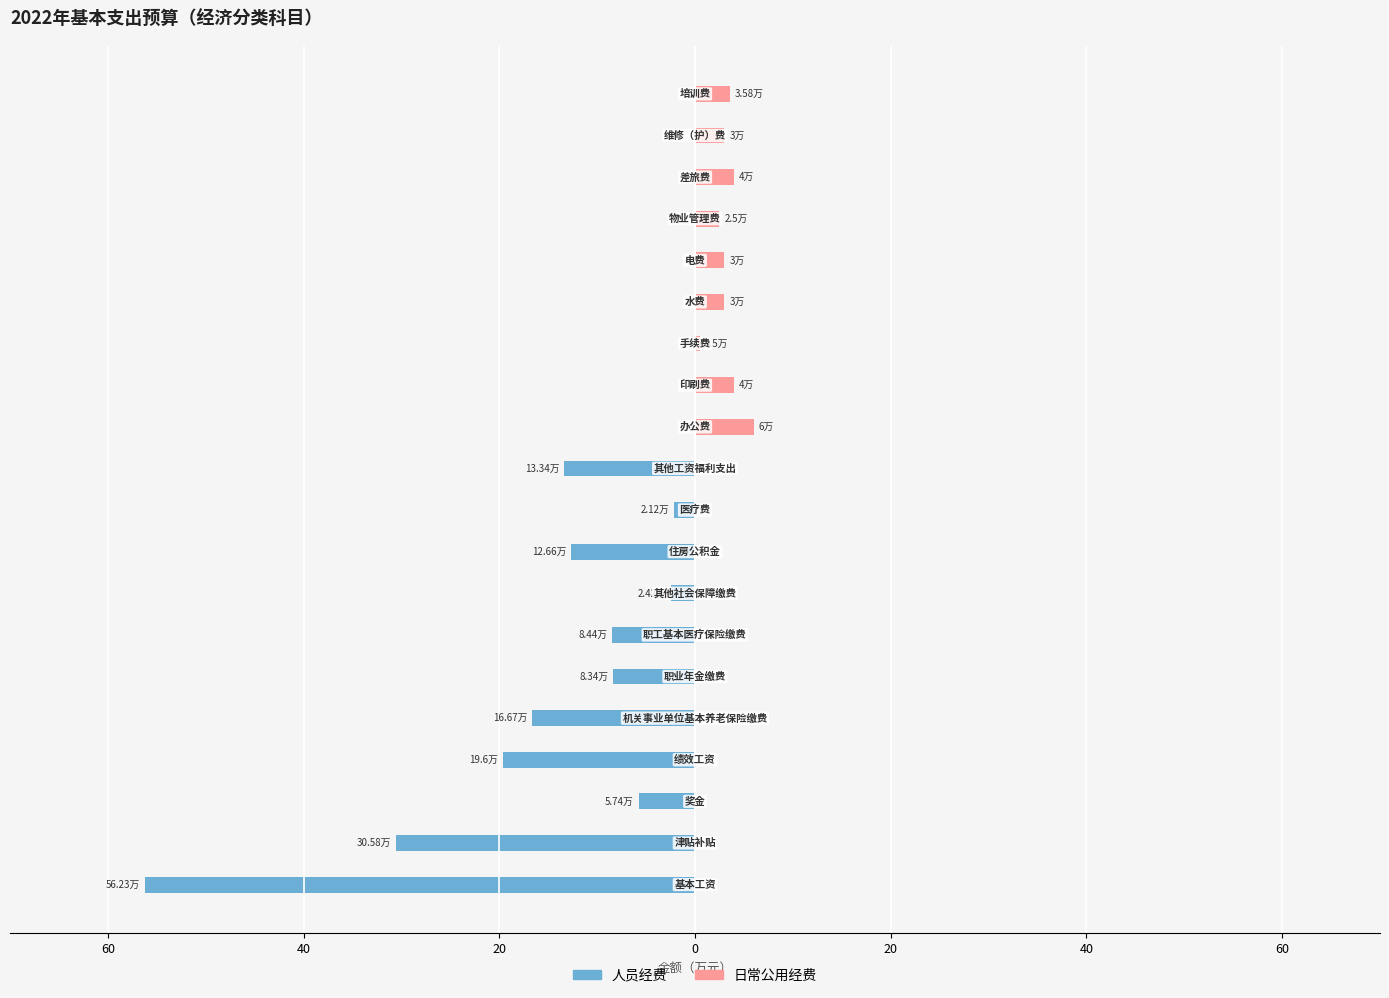

At how many categories does at least one series exceed -9?

20